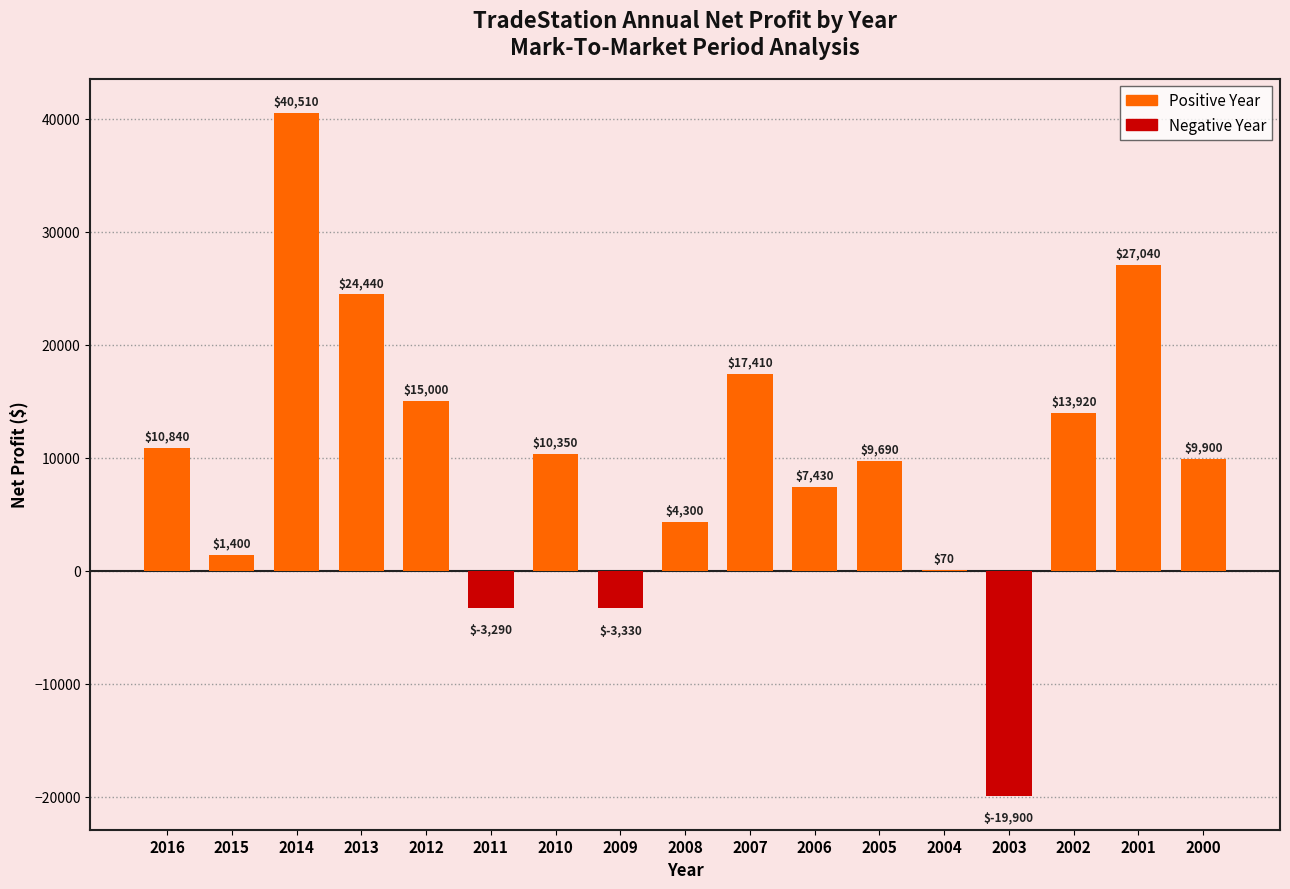

How many data points does each series have?

17